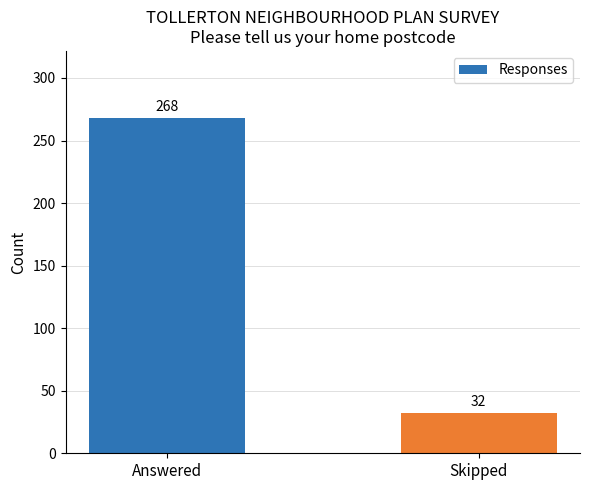

Which label corresponds to the smallest value in the chart?

Skipped